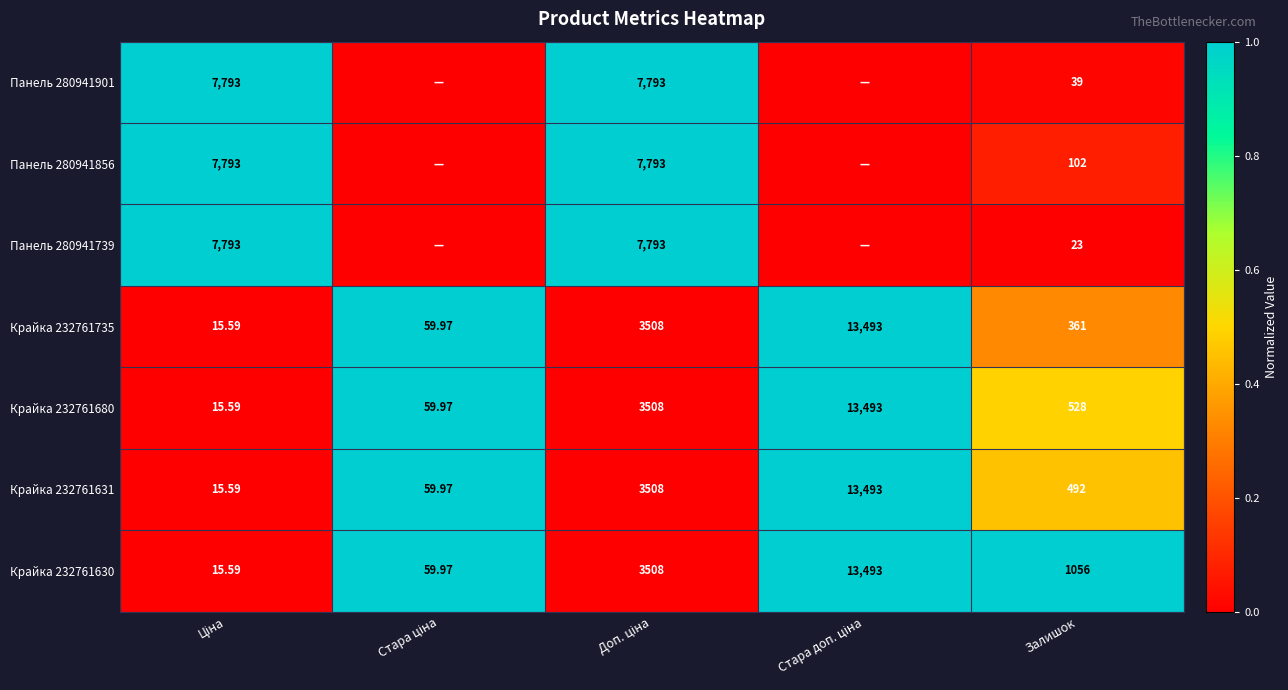

How many categories are shown in the chart?

5